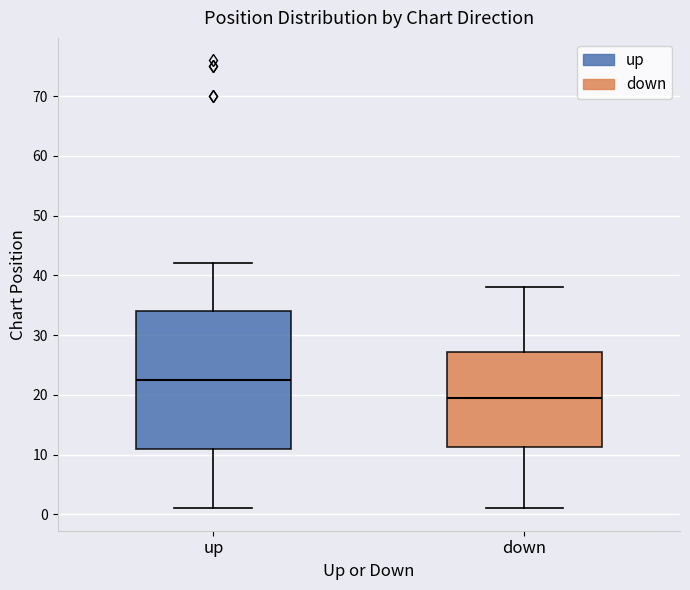

Reading left to right, read every box against the y-axis: the position of its median line, the range the box covers, and the ends of its whiskers. The values are not printed on the chart, so give them approximately, as read against the axis.

up: median 23, box 11 to 34, whiskers 1 to 42
down: median 20, box 11 to 27, whiskers 1 to 38